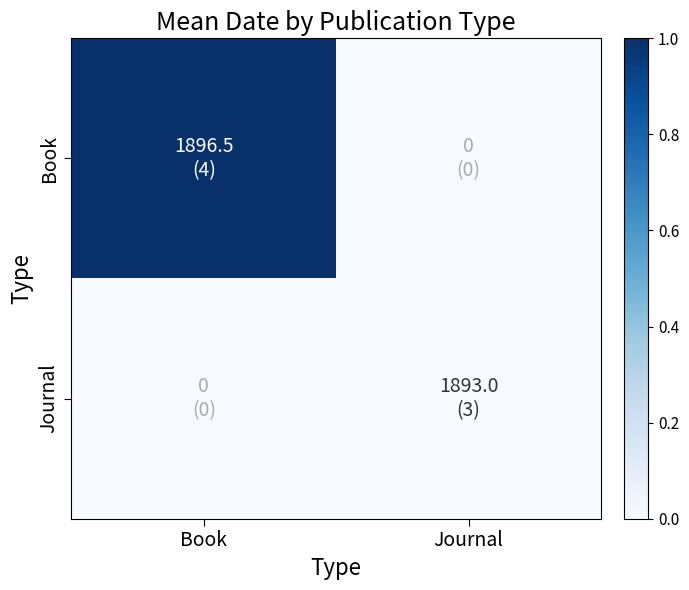

Which label corresponds to the largest value in the chart?

Book